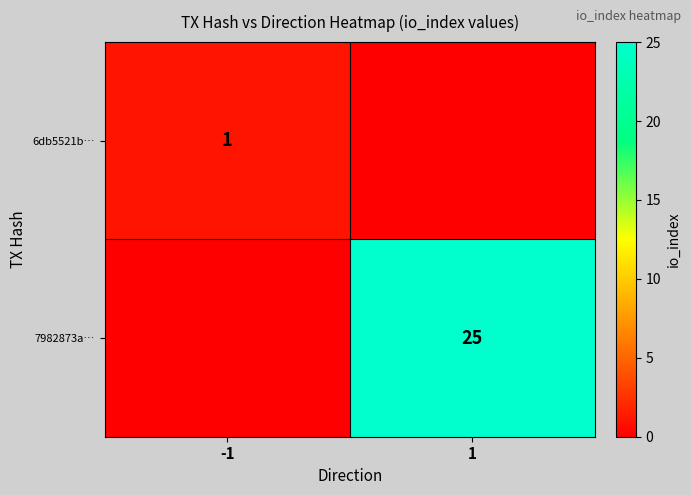

At which category is the sum across all series the highest?

1